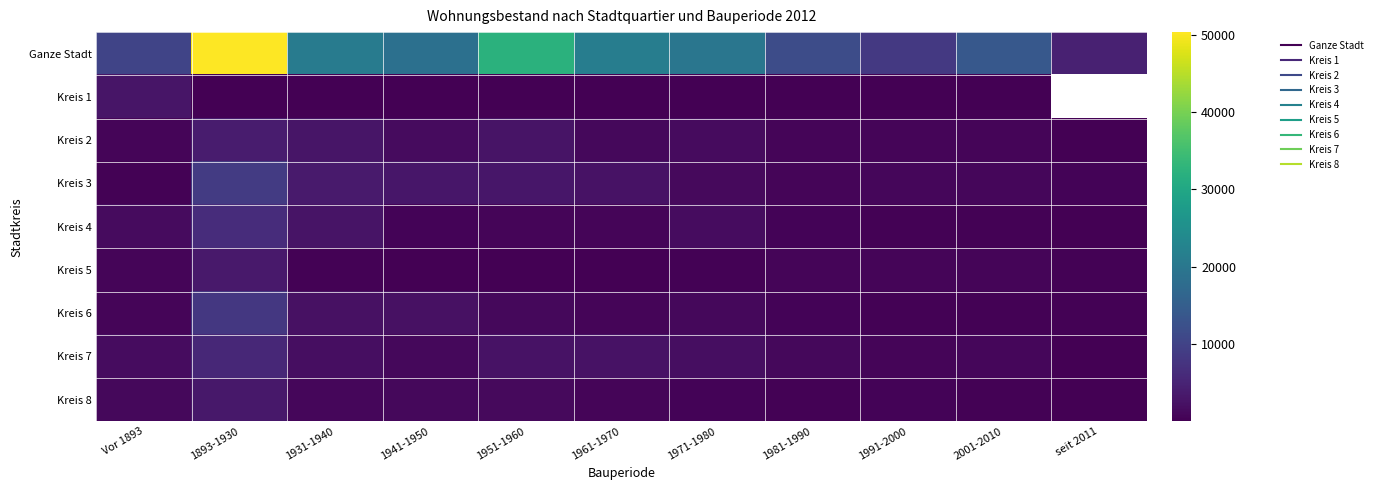

At which label is Kreis 6 closest to 4214?

1941-1950